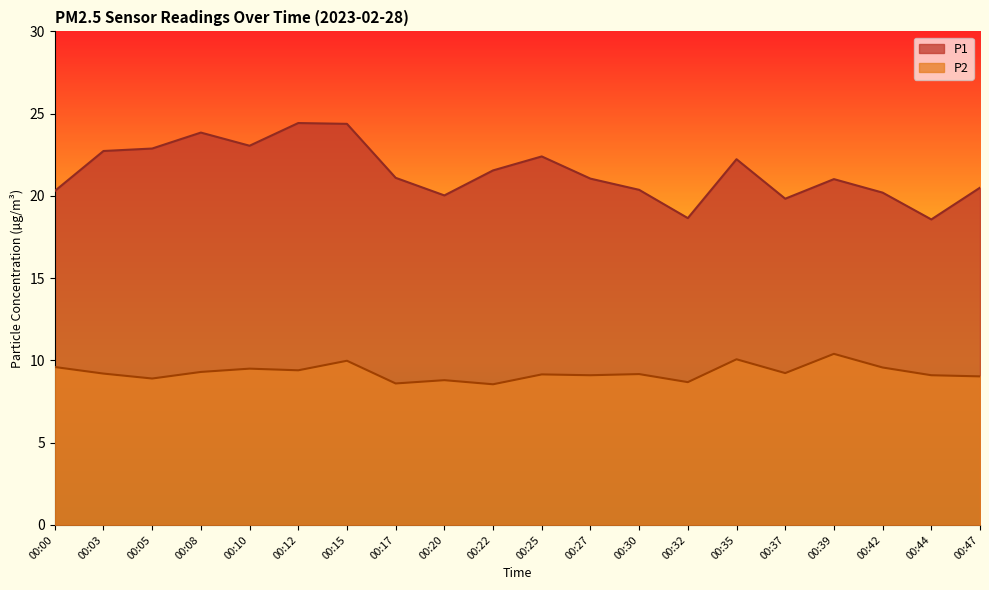

True or false: P2 and P1 intersect in this chart.

False